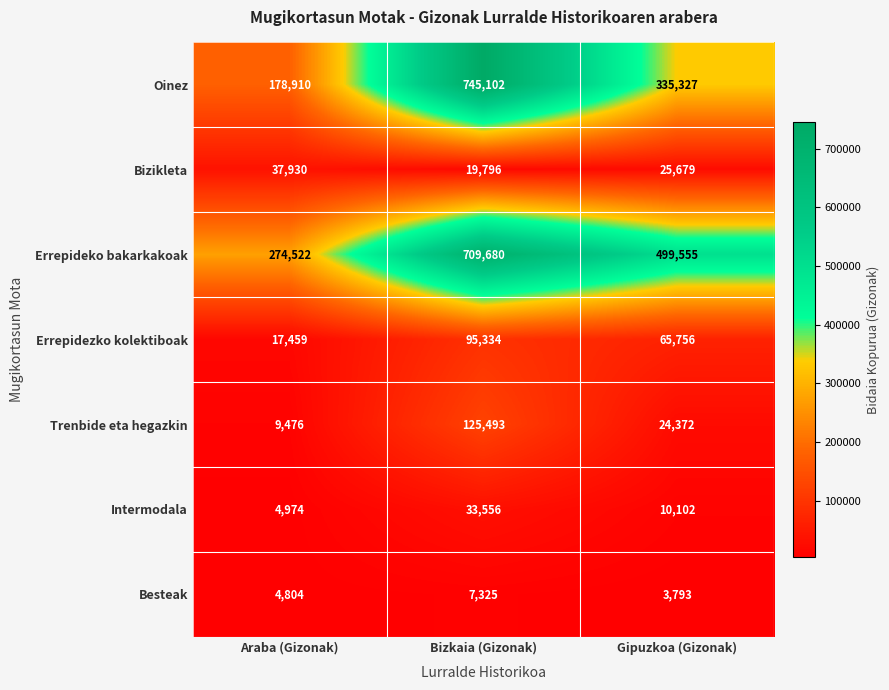

What is the lowest value of the Trenbide eta hegazkin series?

9476